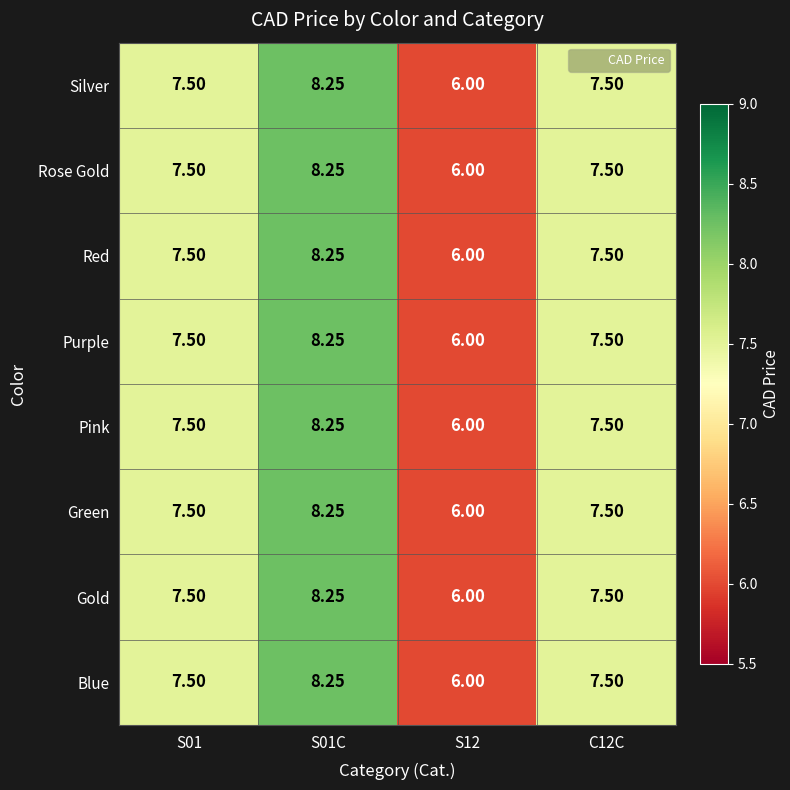

Is the value of Pink at S01C greater than the value of Gold at C12C?

Yes